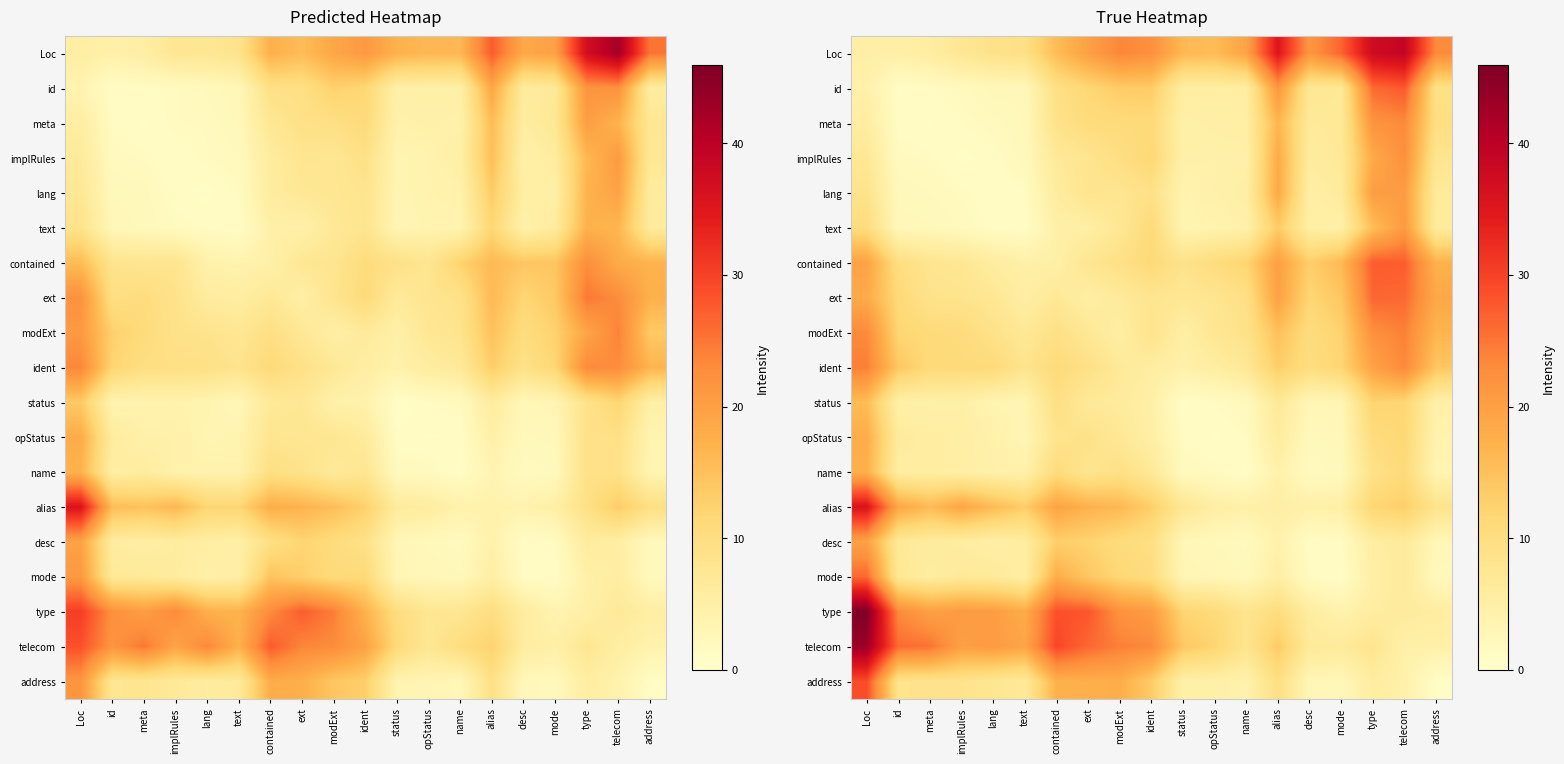

True or false: text has a value of 2.2 at lang.

False